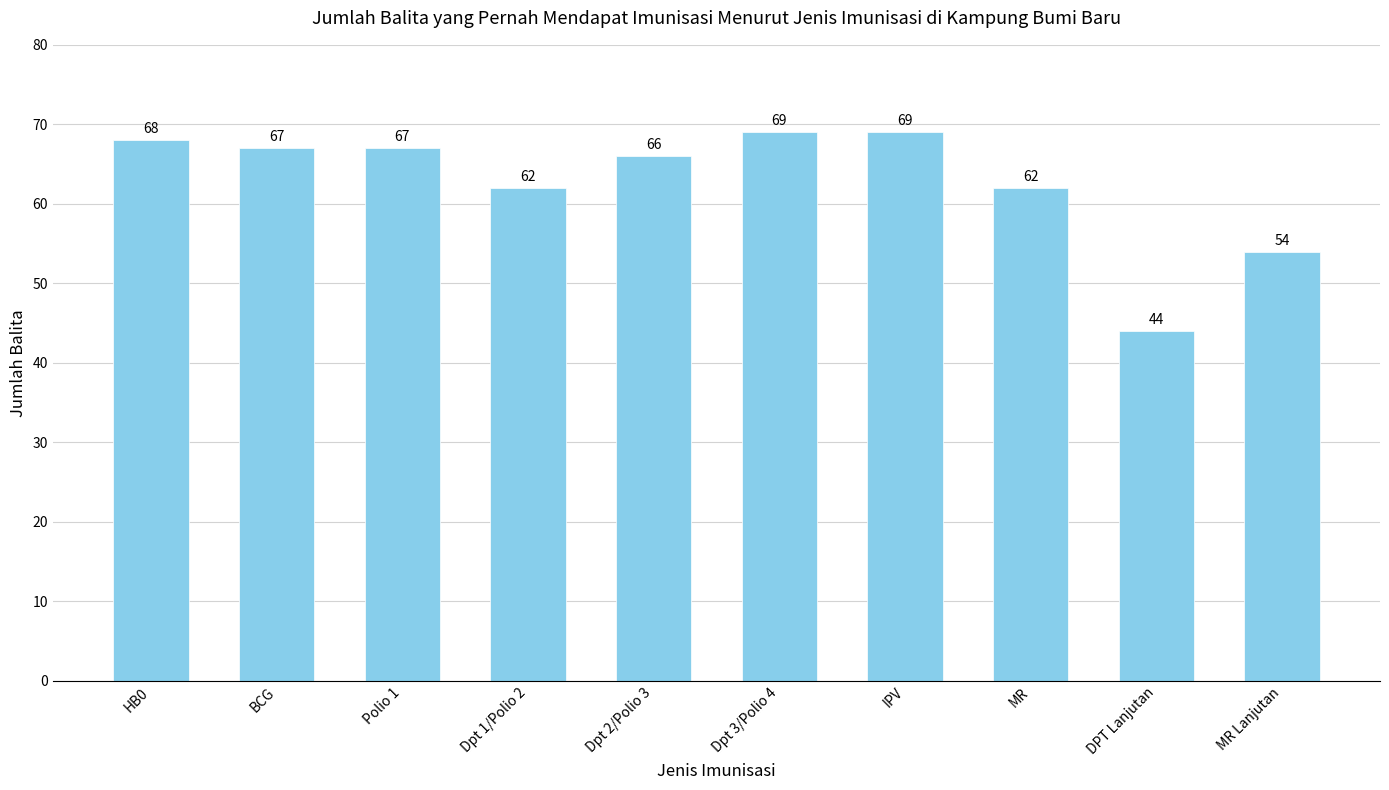

What is the label of the 2nd bar from the right?

DPT Lanjutan